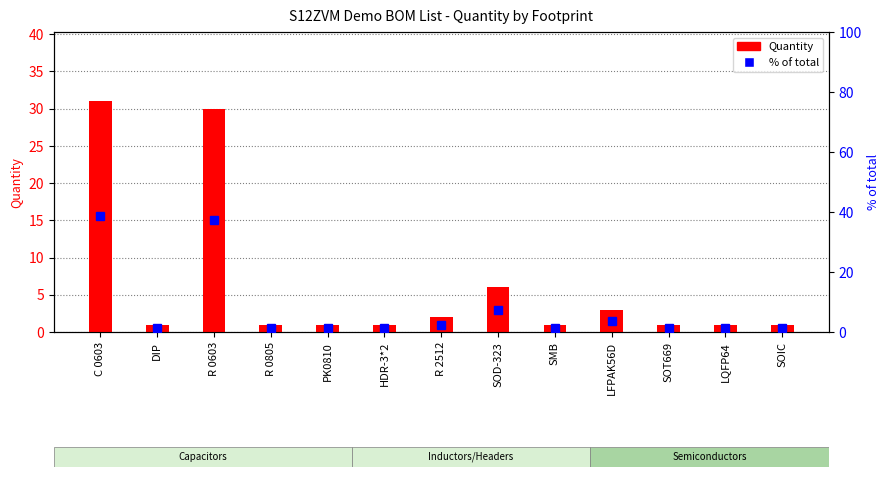

What is the sum of all % of total values?

100.0